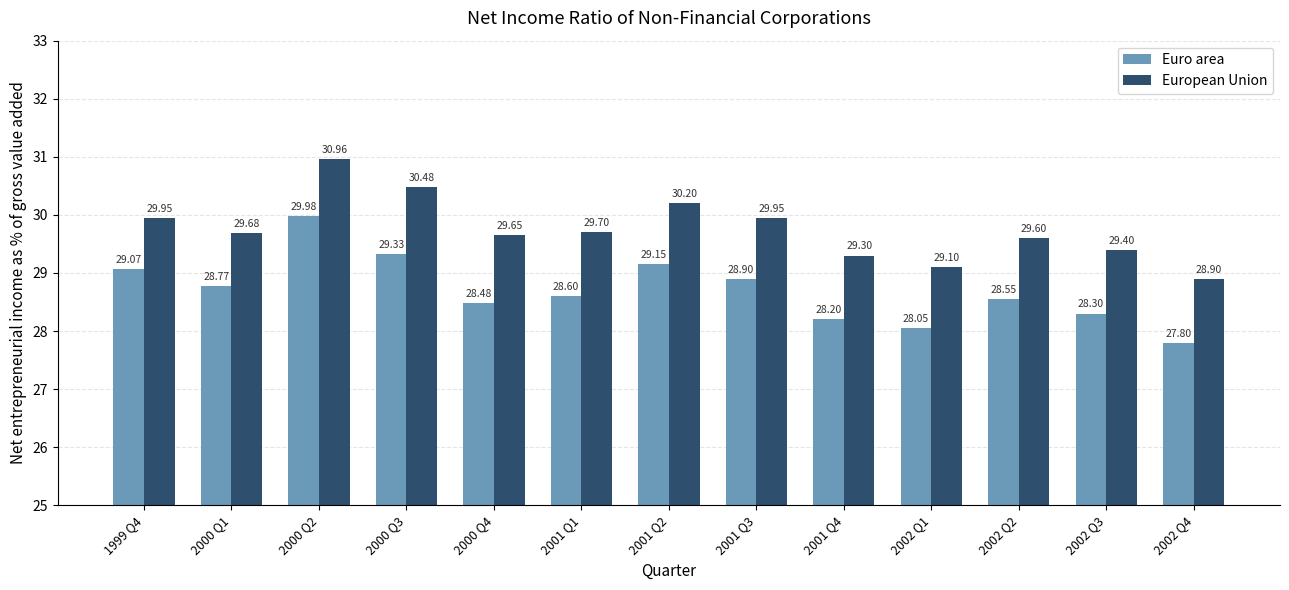

Is it true that European Union equals 13.8 at 2001 Q1?

False